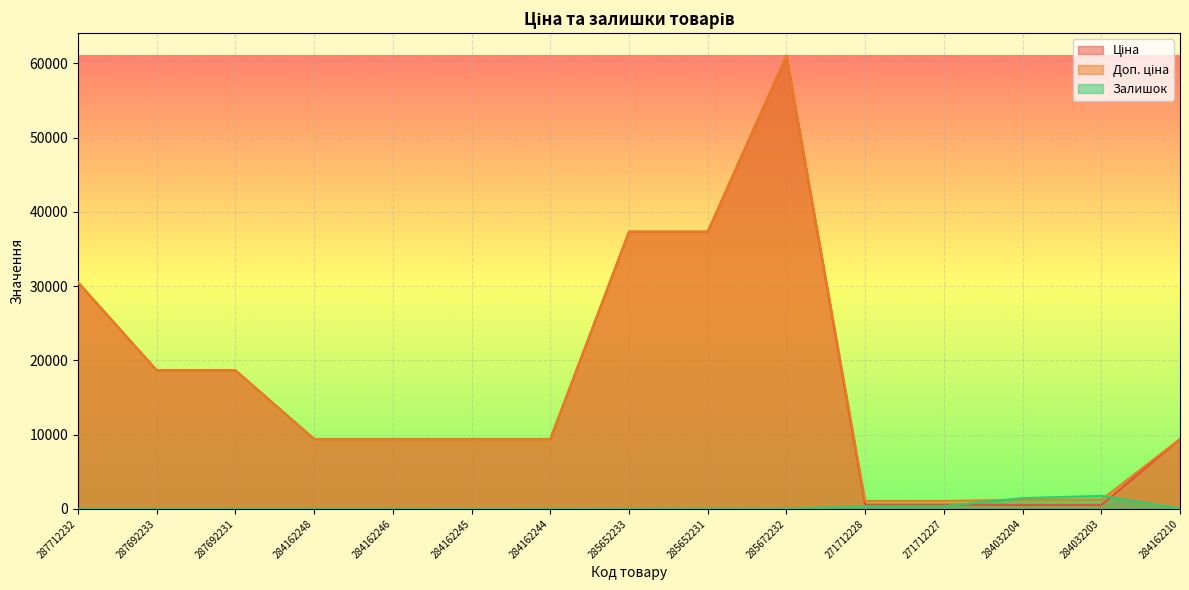

At which label does Ціна first exceed 9416?

287712232